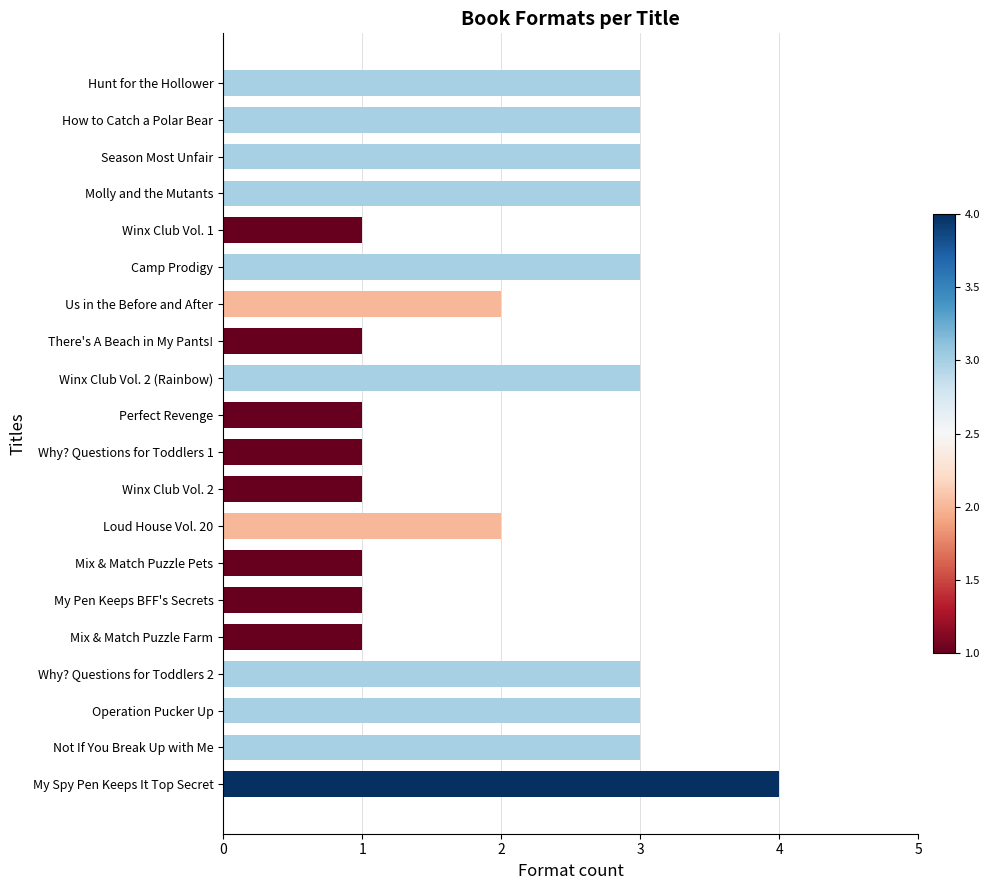

What is the label of the 11th bar from the top?

Why? Questions for Toddlers 1